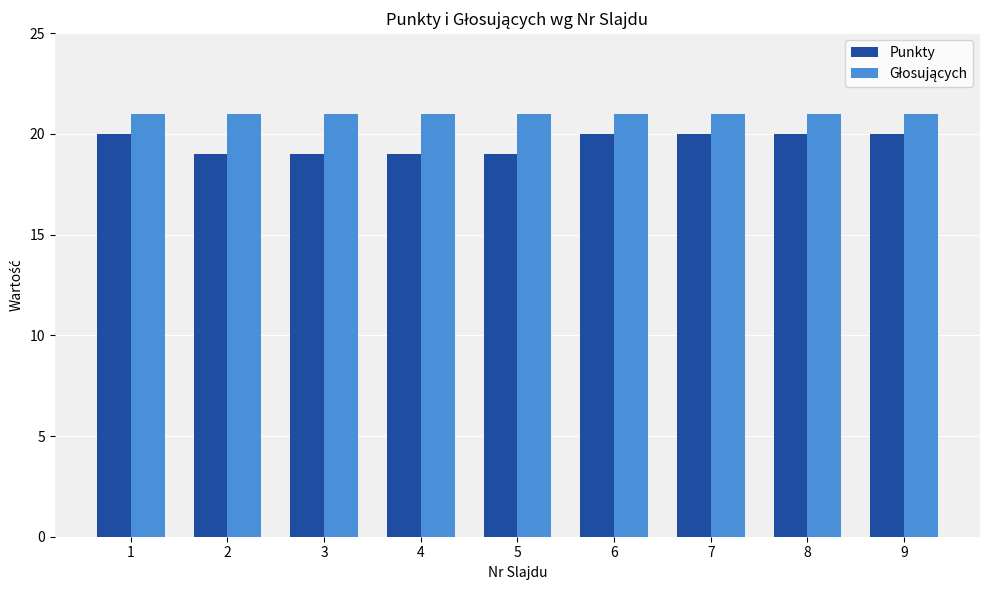

What is the maximum value for Punkty?

20